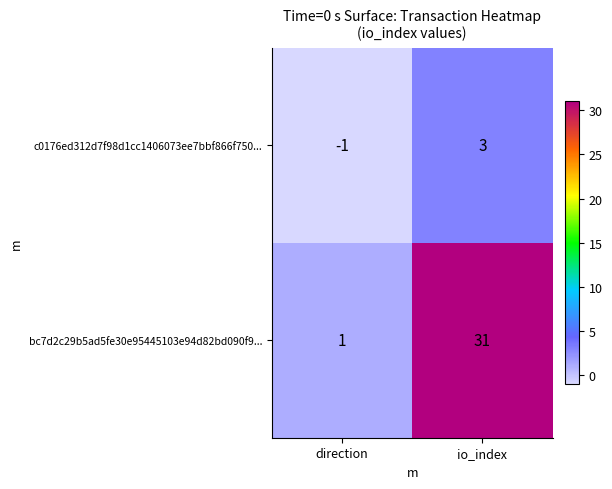

The bc7d2c29b5ad5fe30e95445103e94d82bd090f9... series shows 31 at io_index. True or false?

True